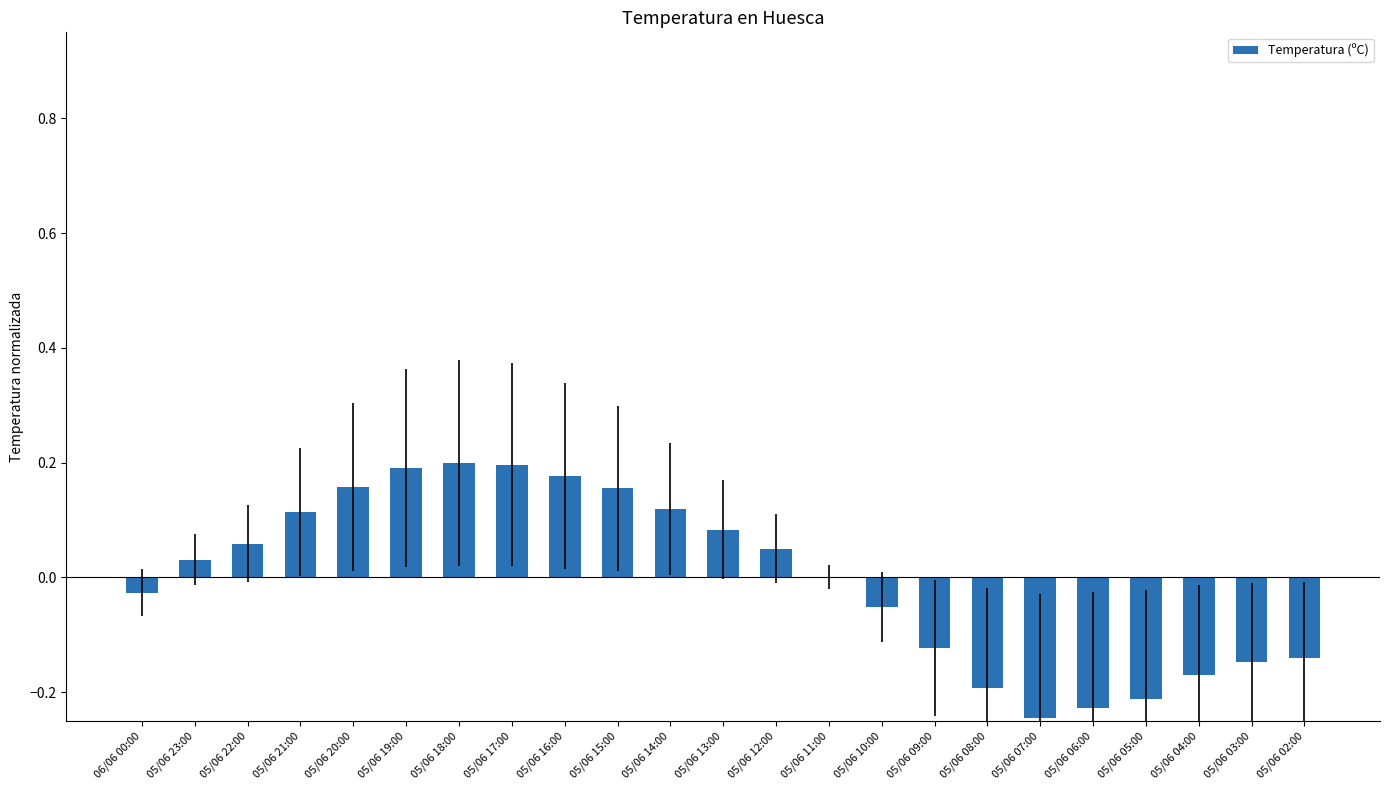

What is the change in value from 05/06 20:00 to 05/06 05:00?

-0.4